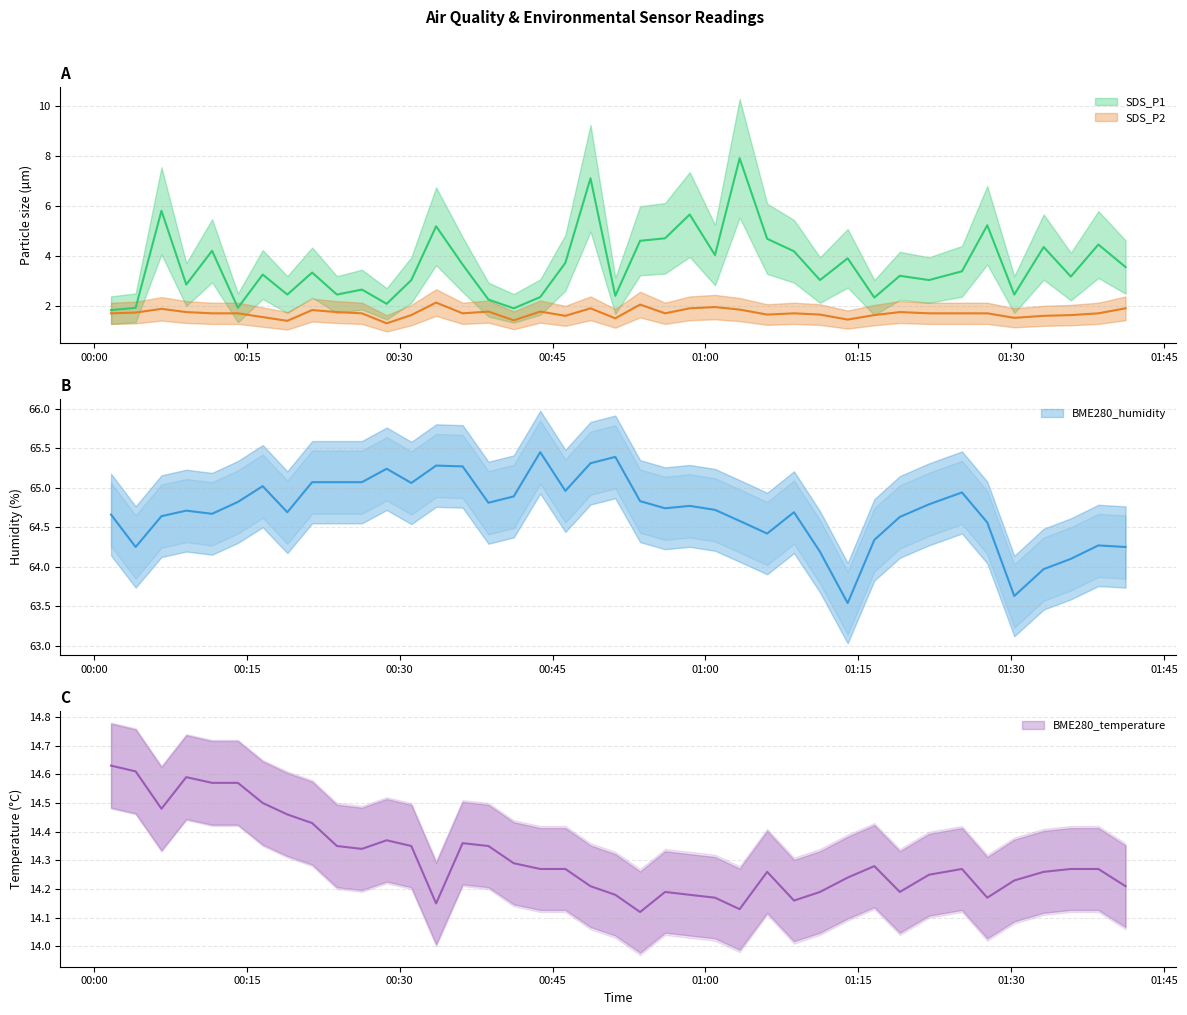

What is the sum of all SDS_P1 values?

144.1